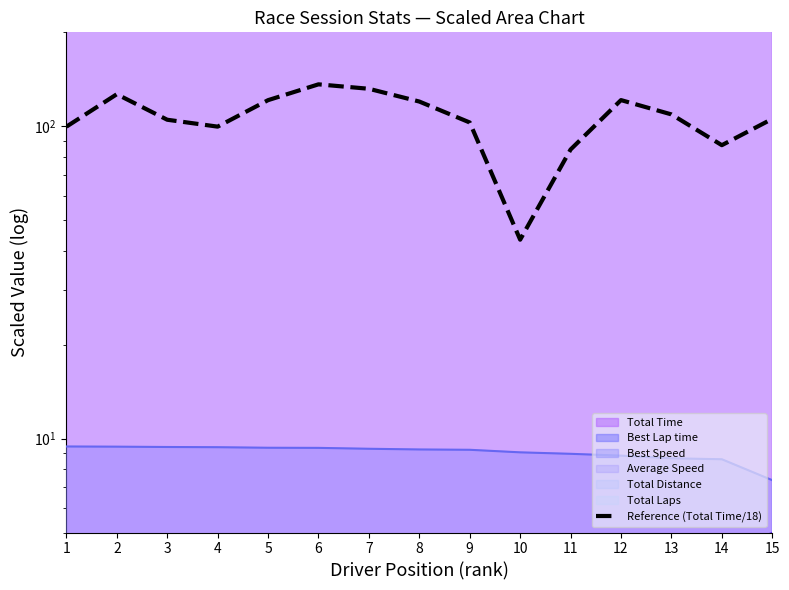

How many values exceed 105?

8